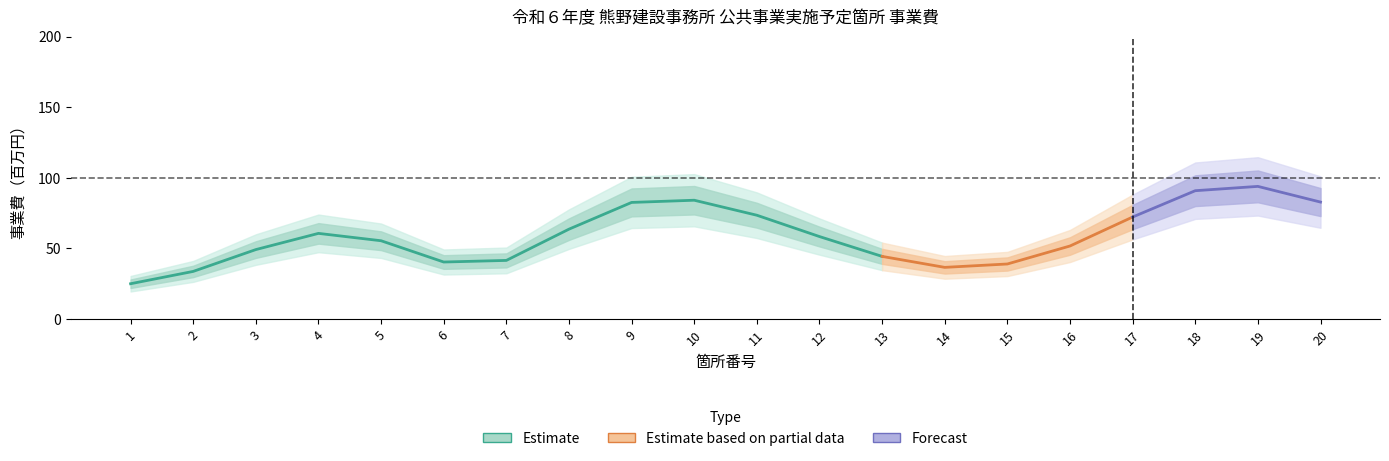

What is the sum of all values?

1179